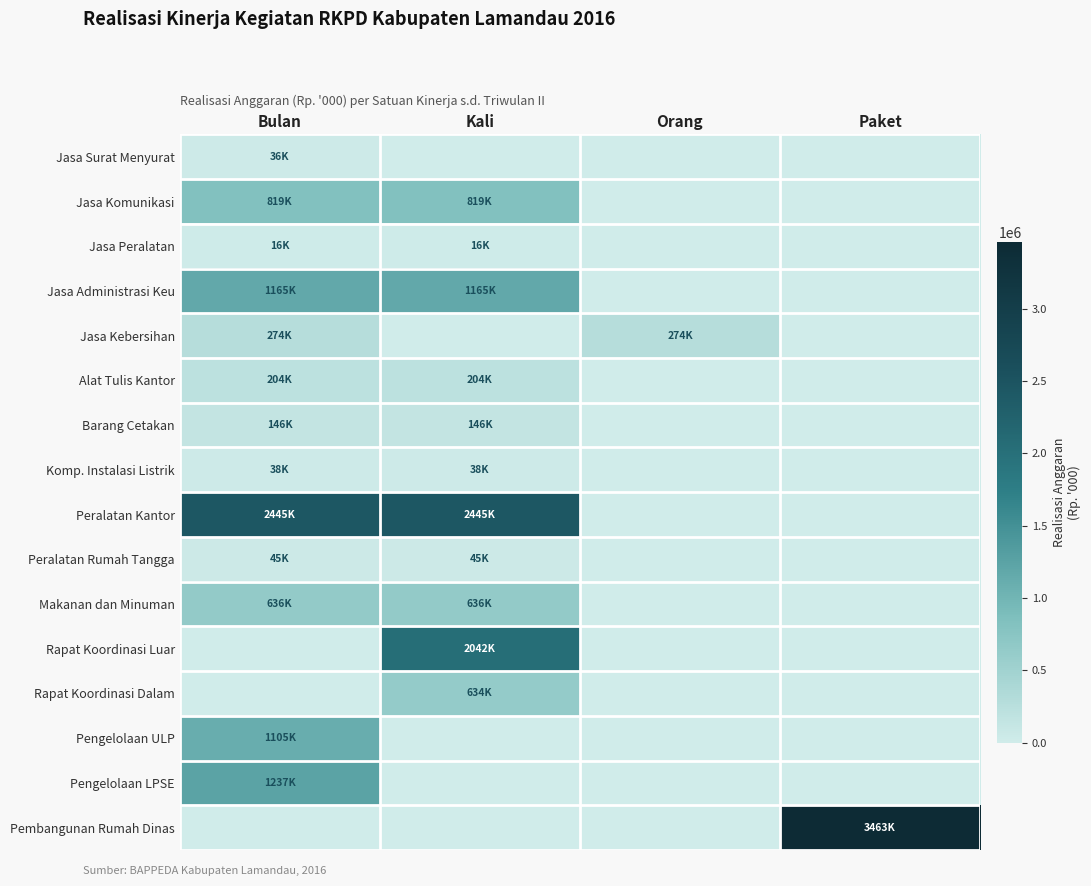

Which series has the largest total across all categories?

Peralatan Kantor